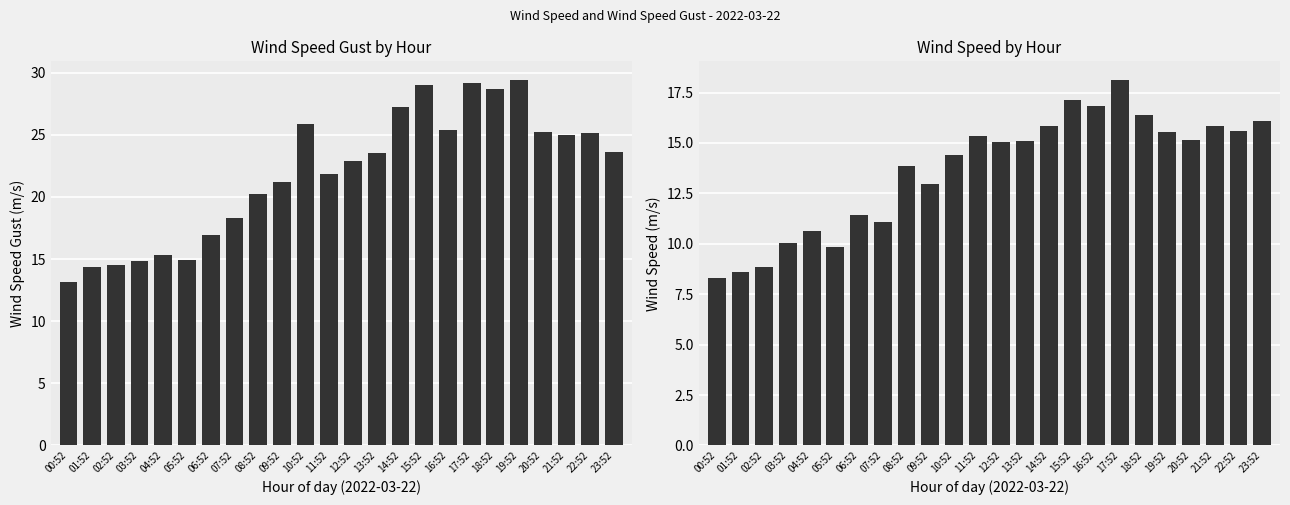

What are all the series names shown in the legend?

WIND_SPEED_GUST, WIND_SPEED